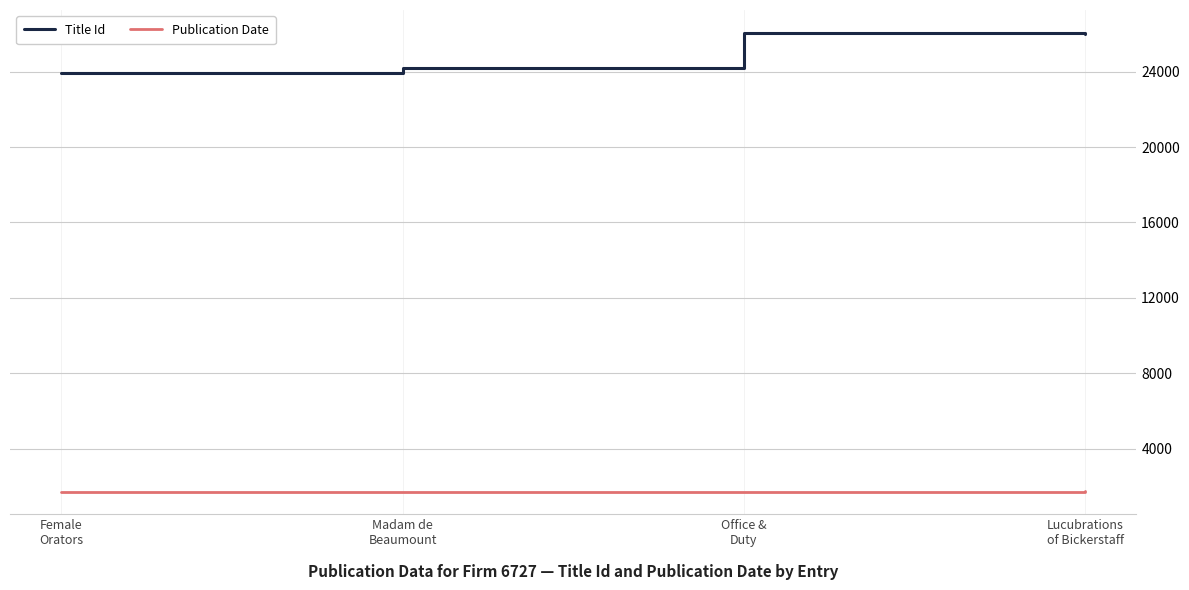

Which has a higher value, Lucubrations
of Bickerstaff or Madam de
Beaumount?

Lucubrations
of Bickerstaff